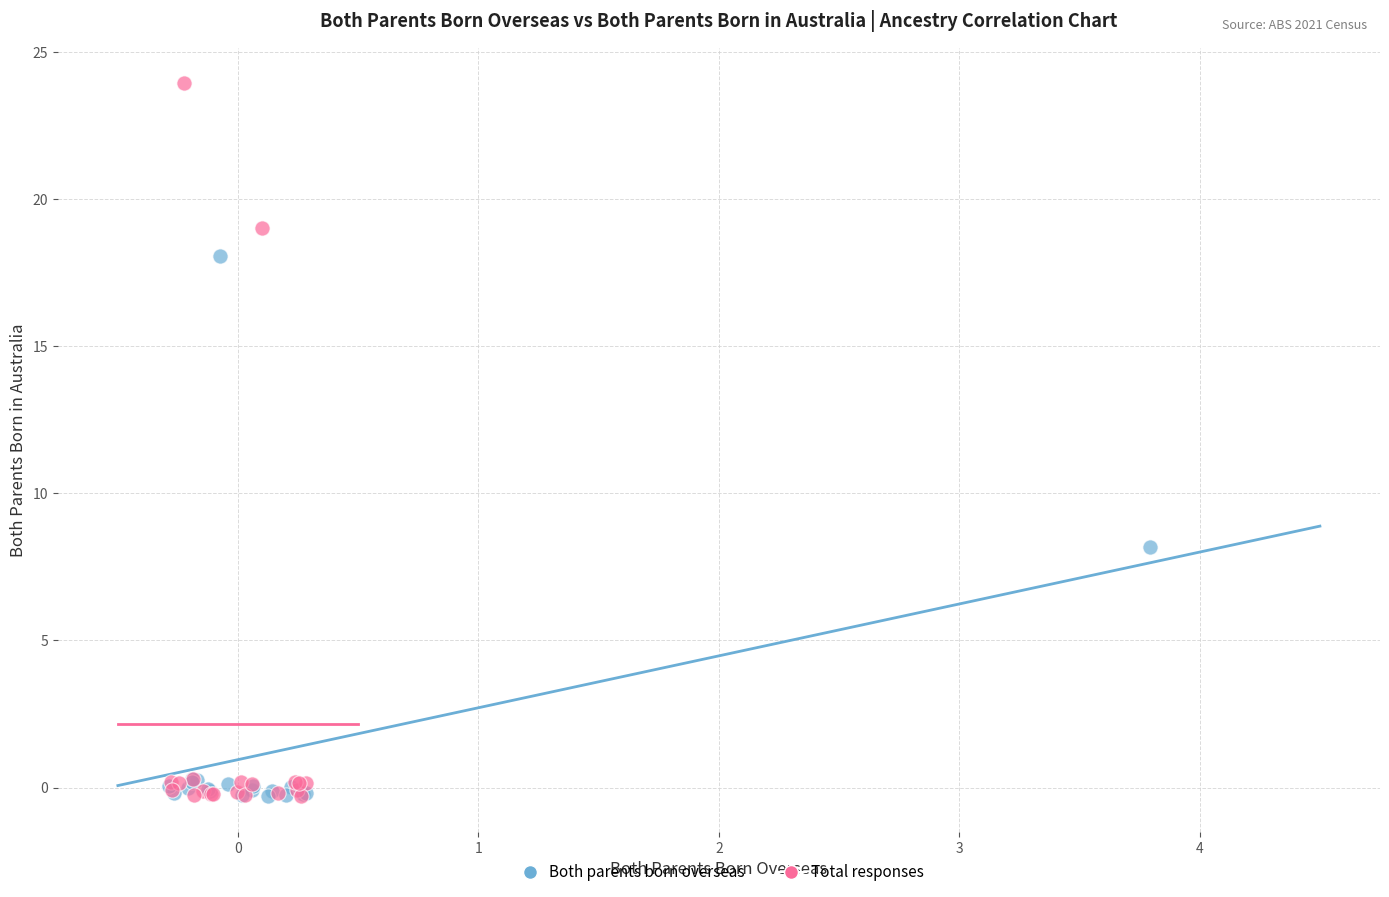

Which series reaches the maximum Y coordinate?

Total responses